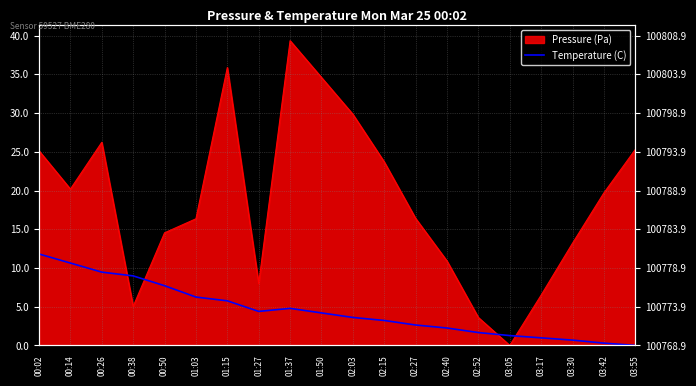

At which category does the data reach its first local peak?

01:37